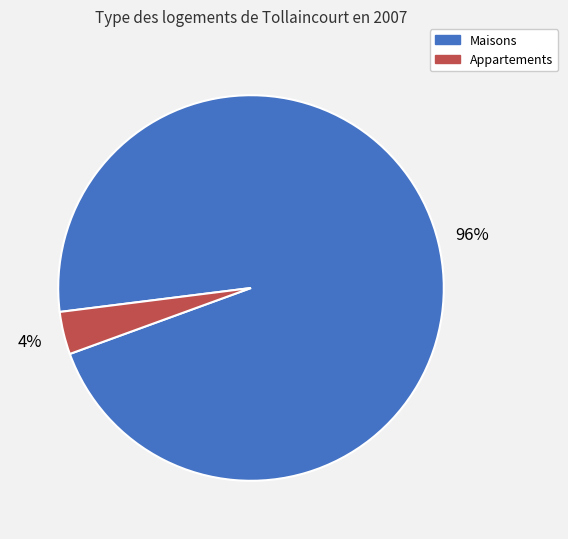

Is there any slice that represents more than half of the pie?

Yes